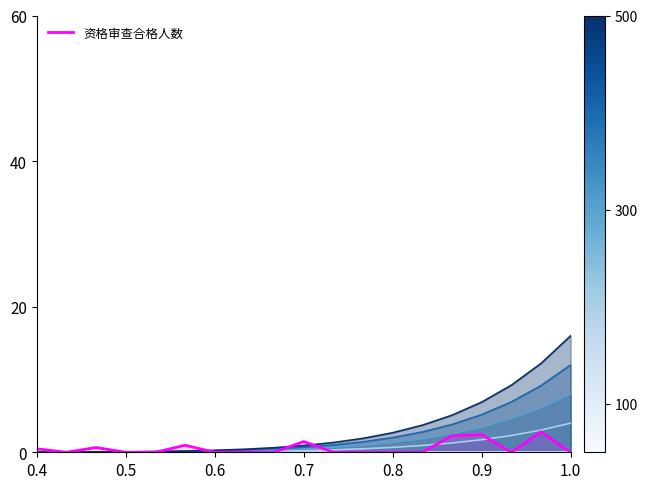

True or false: series_400 has a value of 0.9 at 0.7.

False